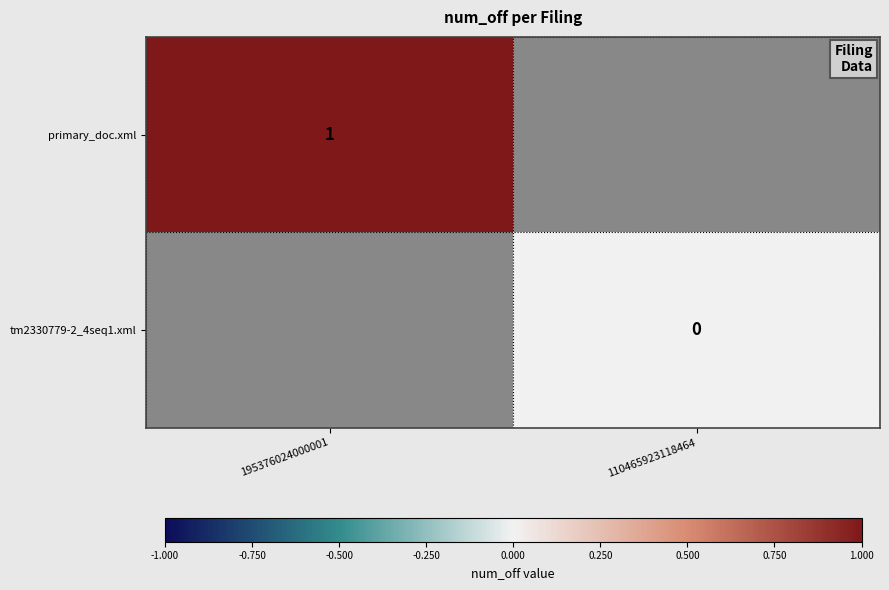

Is the value of primary_doc.xml at 195376024000001 greater than the value of tm2330779-2_4seq1.xml at 110465923118464?

Yes